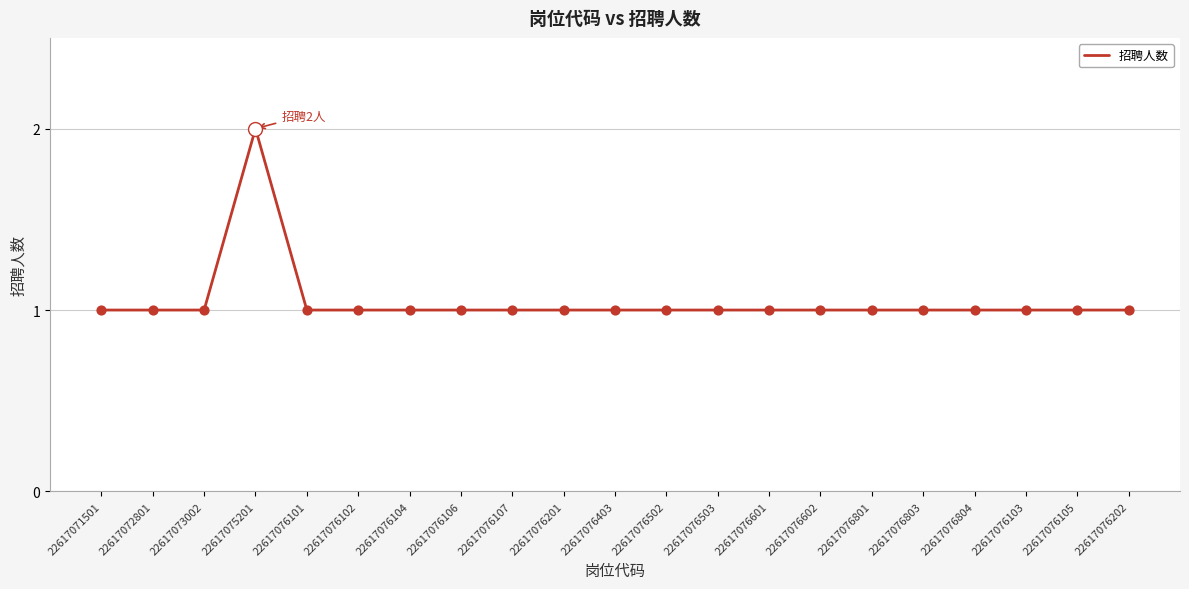

What is the change in value from 22617075201 to 22617076803?

-1